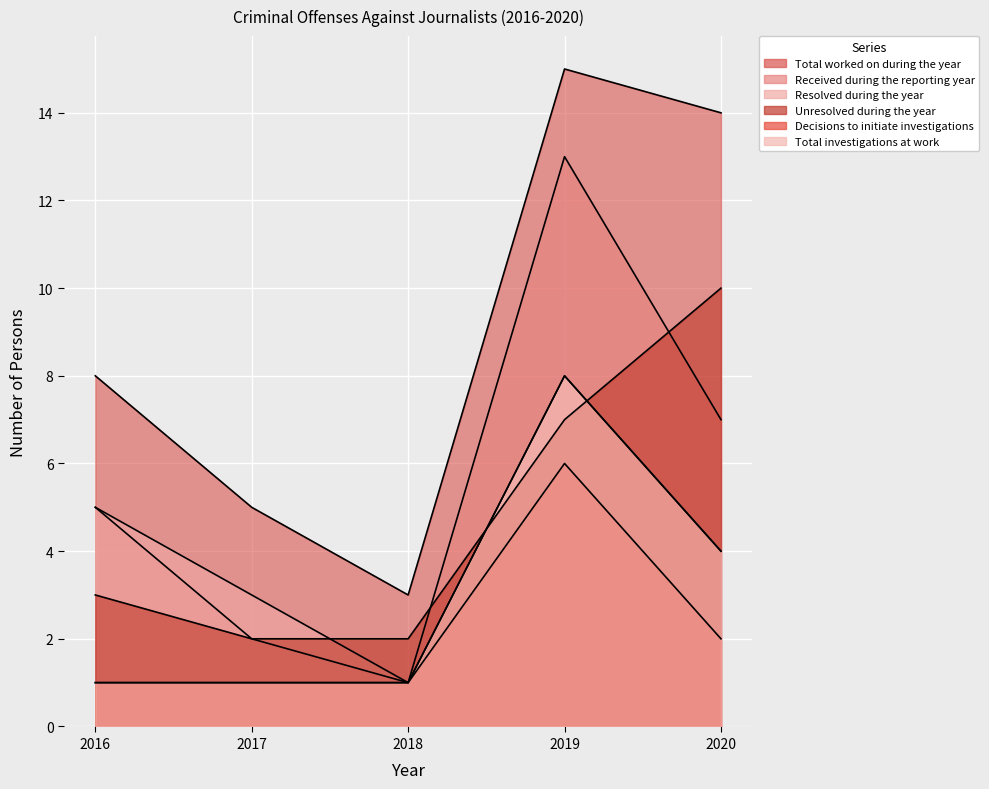

Reading right to left, list all the values displayed in this chart.

Total worked on during the year: 2020=14	2019=15	2018=3	2017=5	2016=8
Received during the reporting year: 2020=7	2019=13	2018=1	2017=2	2016=5
Resolved during the year: 2020=4	2019=8	2018=1	2017=3	2016=5
Unresolved during the year: 2020=10	2019=7	2018=2	2017=2	2016=3
Decisions to initiate investigations: 2020=2	2019=6	2018=1	2017=1	2016=1
Total investigations at work: 2020=4	2019=8	2018=1	2017=1	2016=1